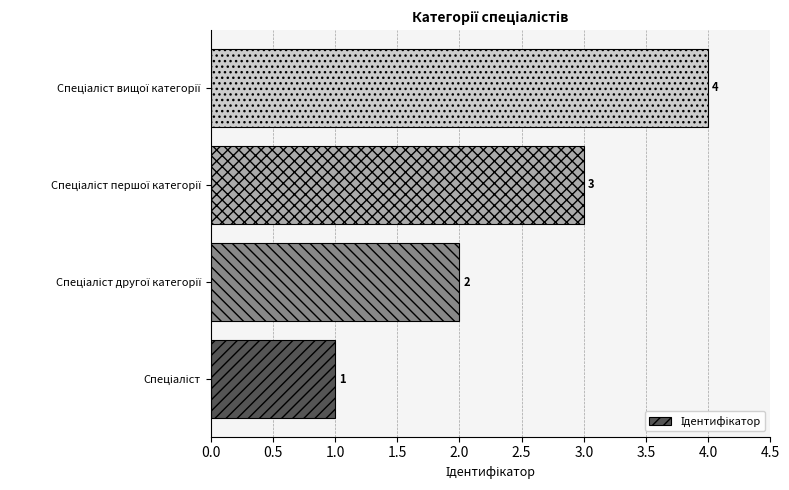

What is the sum of all values?

10